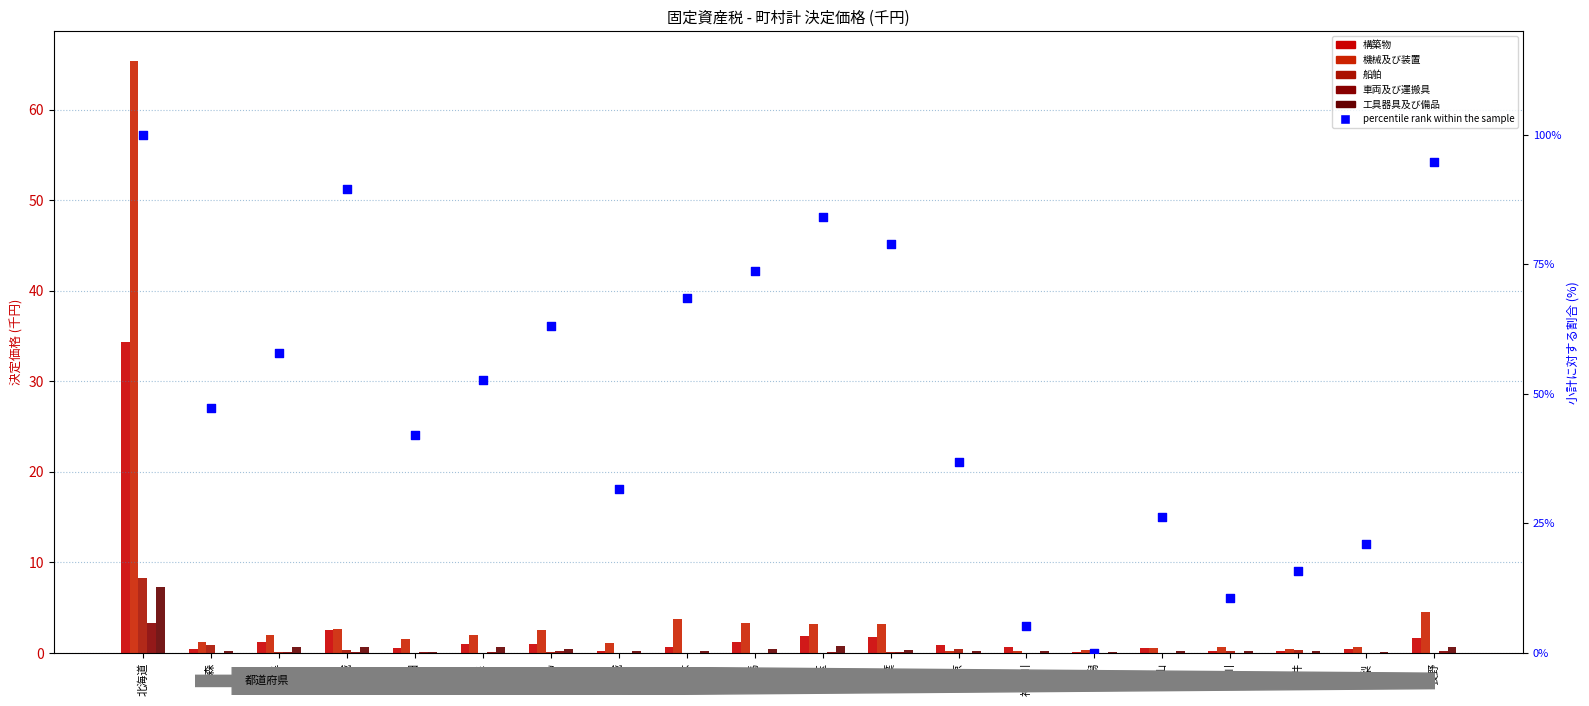

What is the total value across all series at 北海道?

218.6